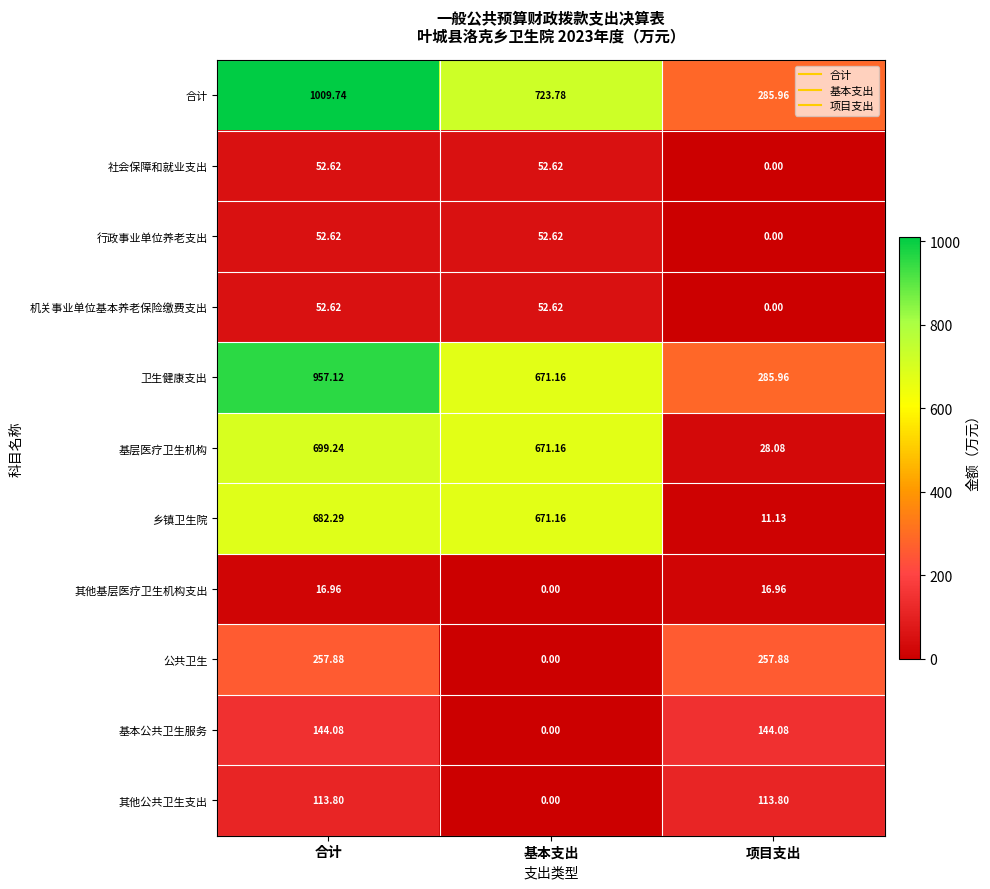

At which label is 机关事业单位基本养老保险缴费支出 closest to 26?

项目支出